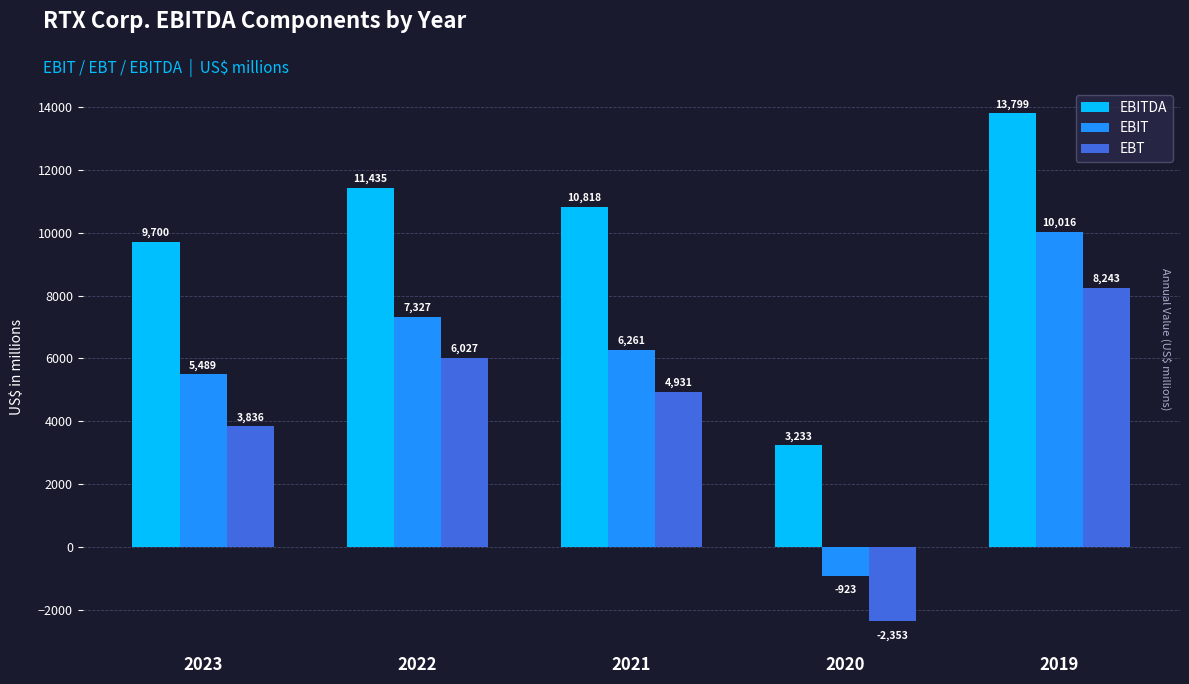

Which series changed the most between 2021 and 2019?

EBIT